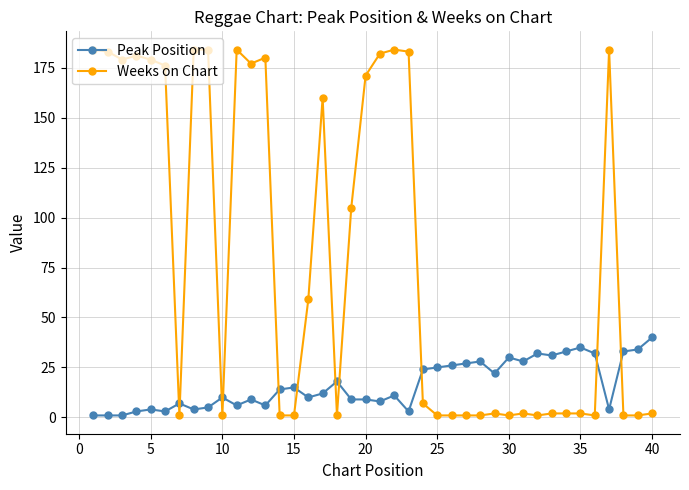

True or false: Peak Position has more than 2 interior local peaks.

True